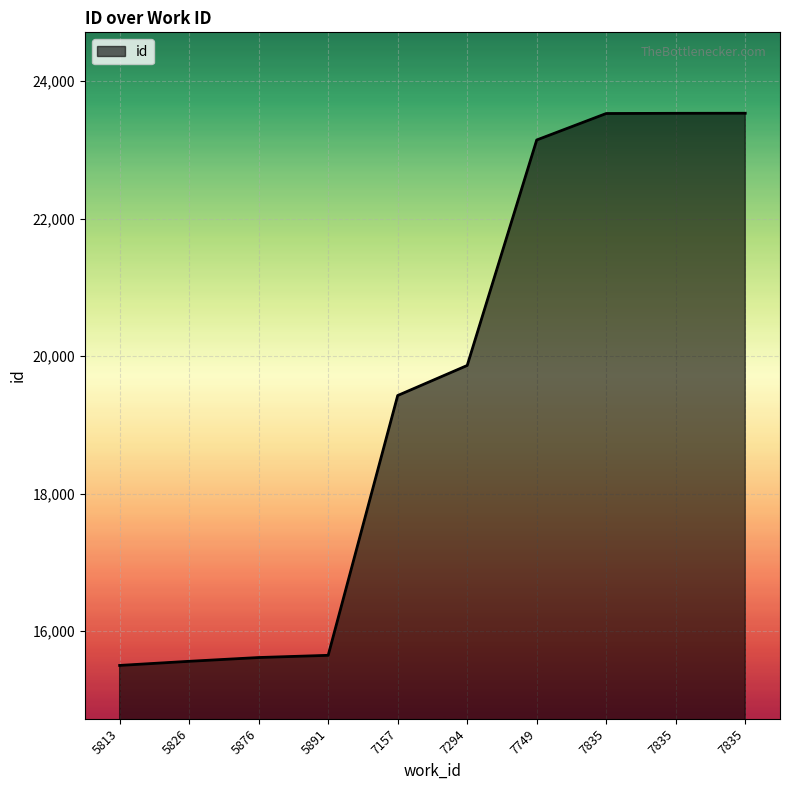

How many values are below 19863?

5